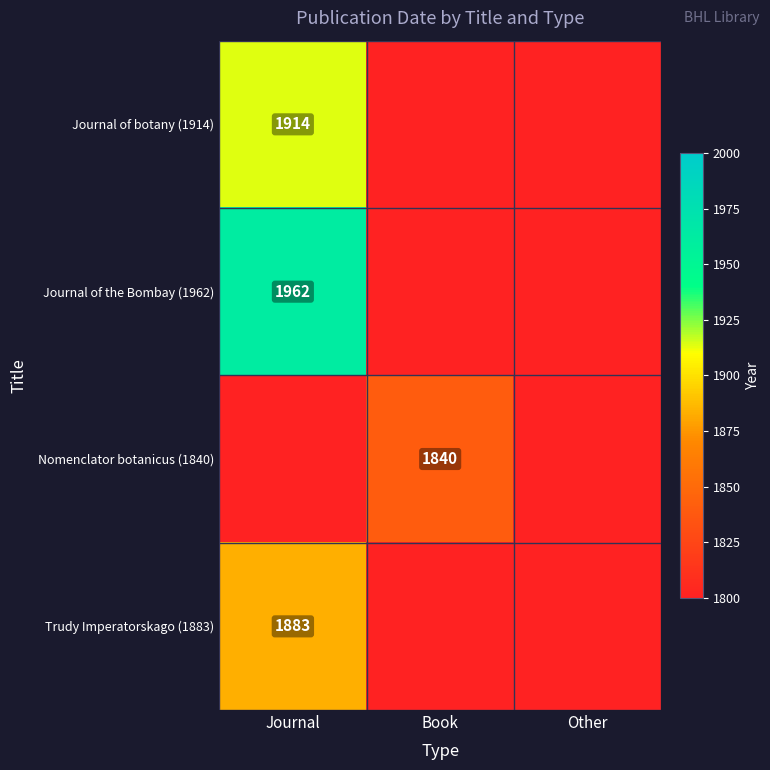

What is the sum of the Nomenclator botanicus (1840) values at Other and Book?

1840